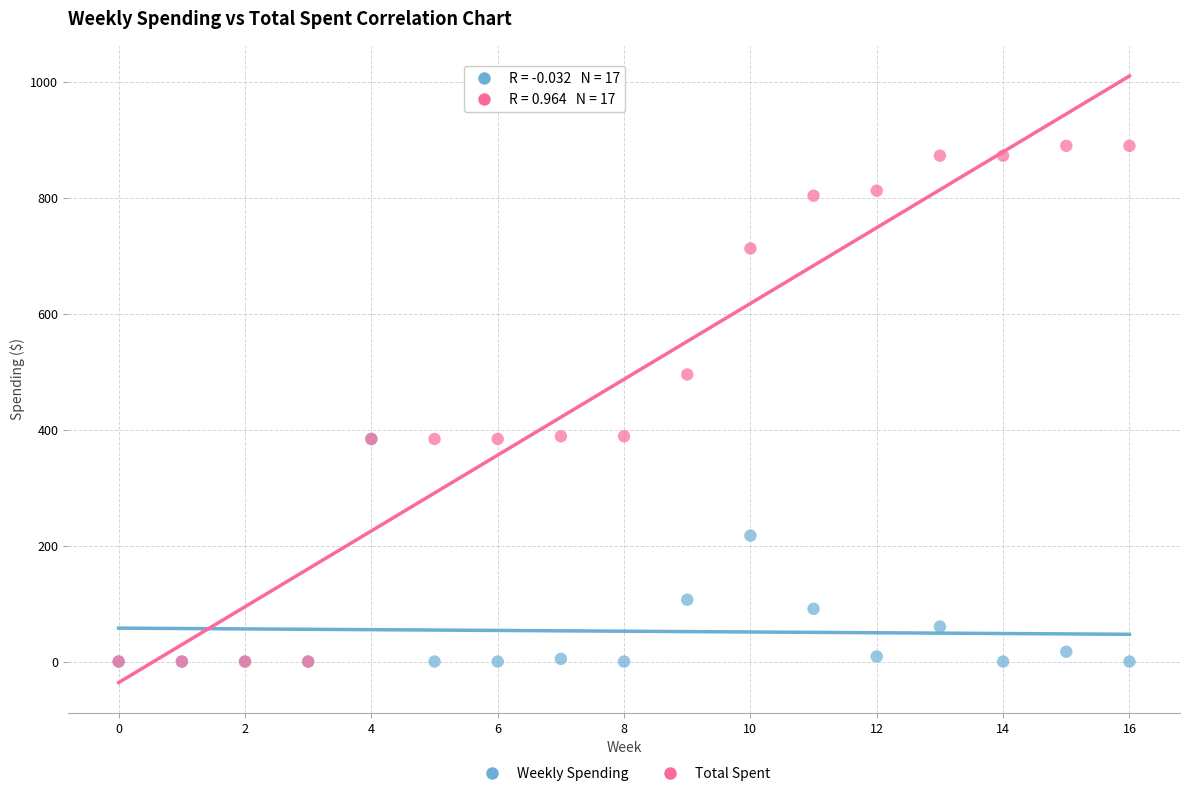

What are all the series names shown in the legend?

Weekly Spending, Total Spent